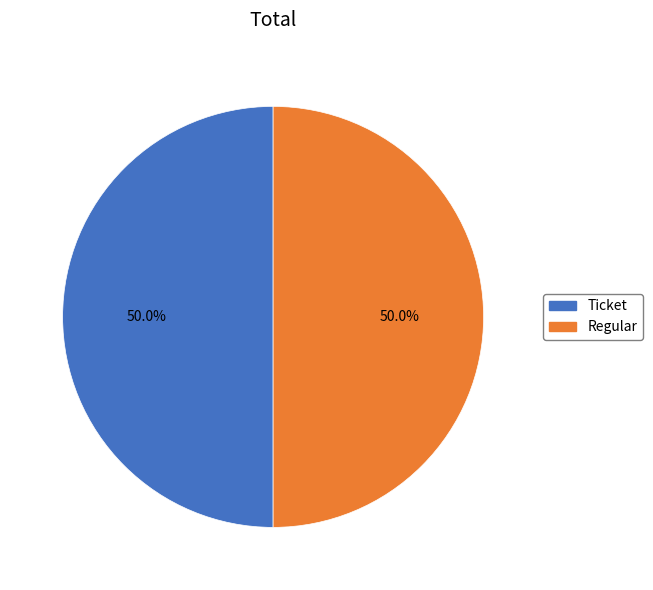

What is the ratio of the value at Ticket to the value at Regular?

1.0